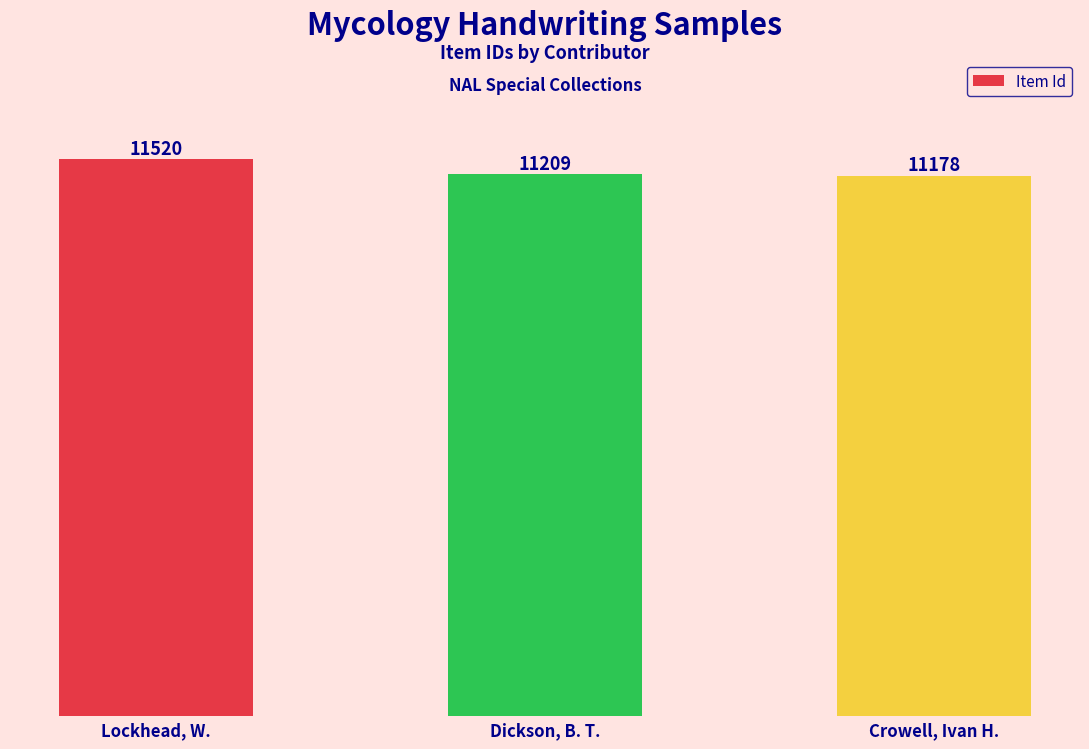

List the labels in order of value, largest first.

Lockhead, W., Dickson, B. T., Crowell, Ivan H.